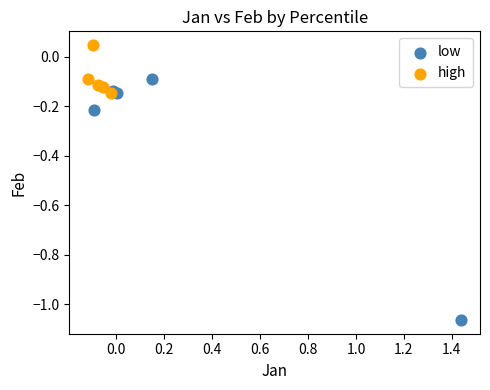

Which series reaches the minimum Y coordinate?

low